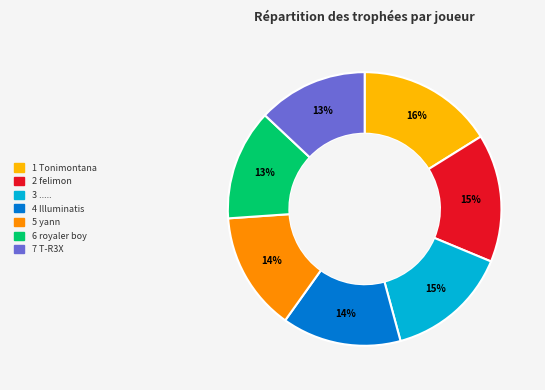

To the nearest percent, what is the average slice percentage?

14%